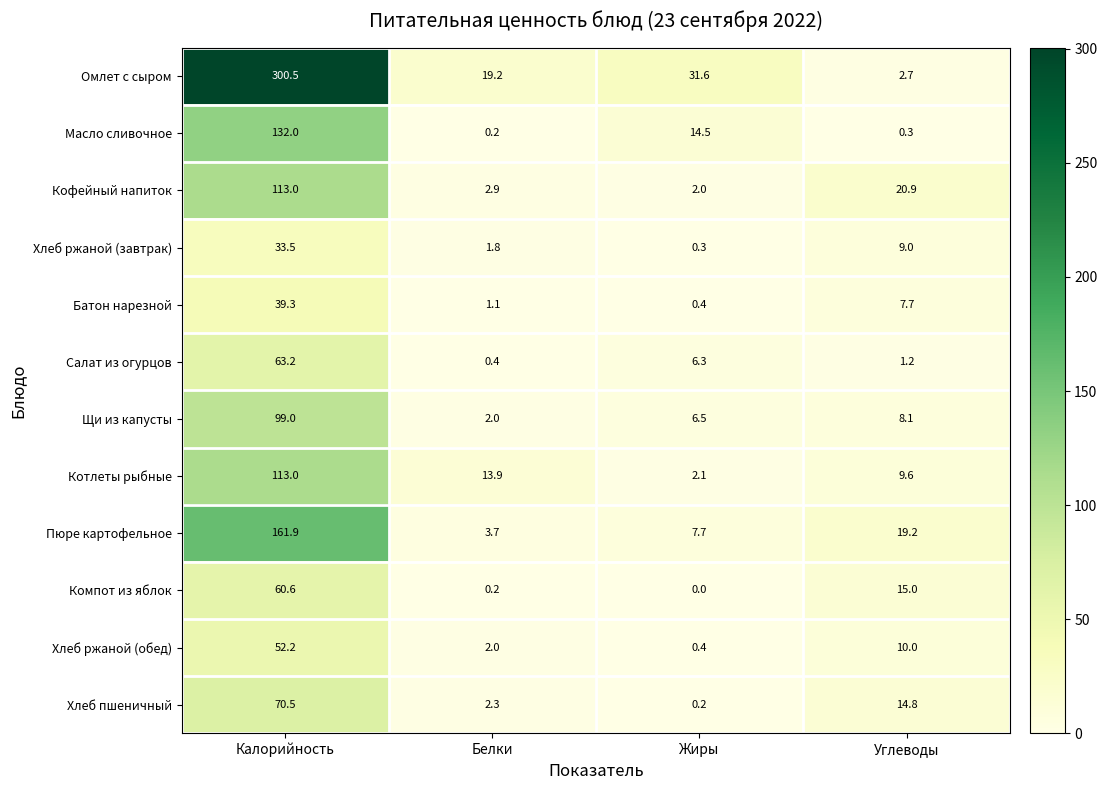

Which category has the highest value in the Хлеб пшеничный series?

Калорийность